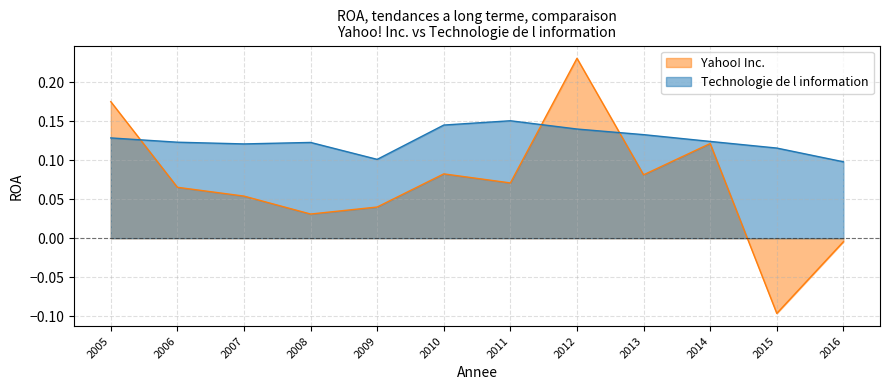

The value of Yahoo! Inc. at 2014 is 0.1. True or false?

False